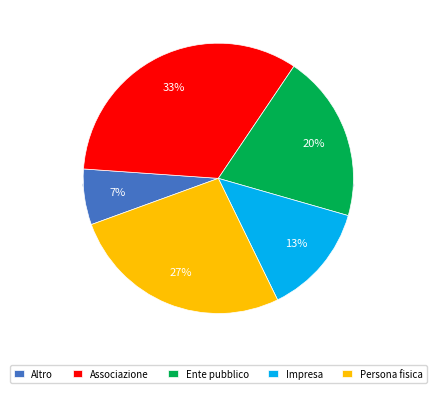

Combined, what portion of the pie is Impresa and Ente pubblico?

33.3%